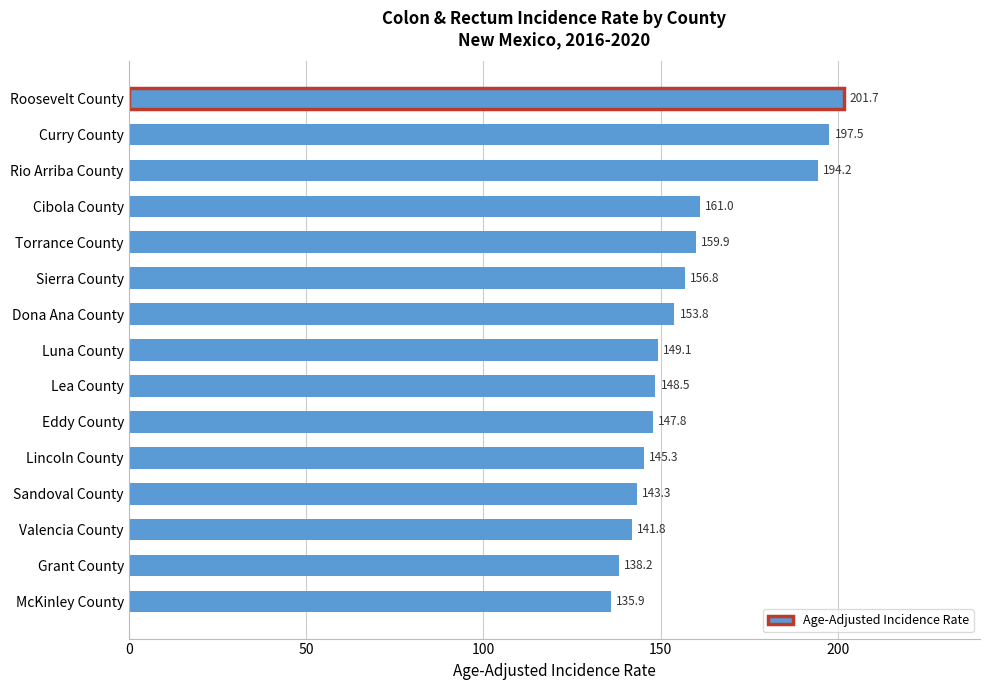

Reading bottom to top, what are all the values shown in this chart?

135.9	138.2	141.8	143.3	145.3	147.8	148.5	149.1	153.8	156.8	159.9	161.0	194.2	197.5	201.7